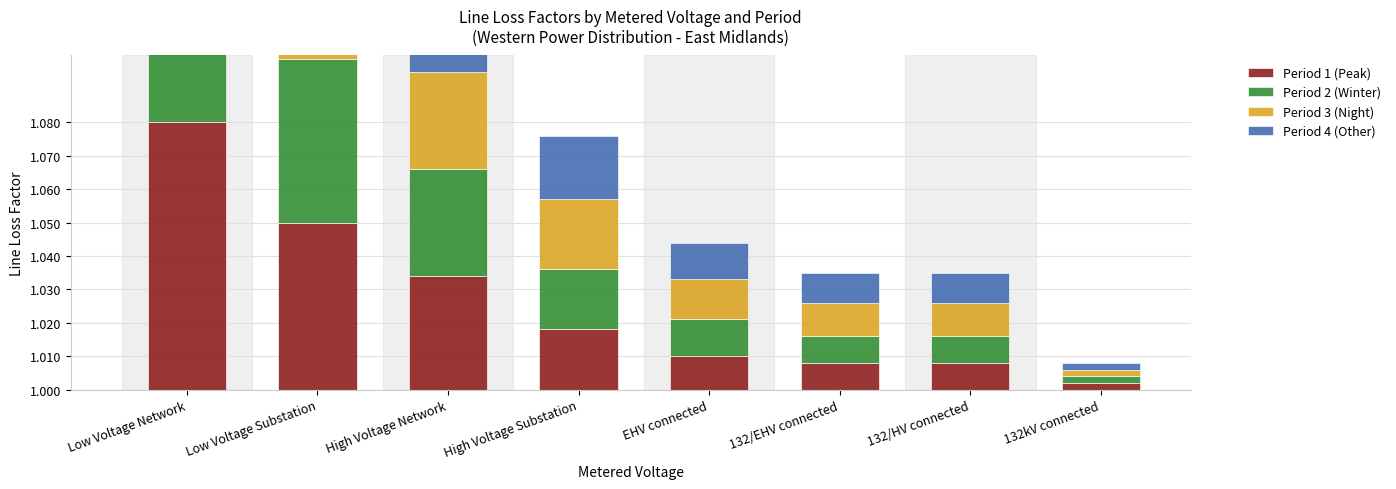

Is it true that Period 3 (Night) equals 0.0 at High Voltage Network?

False